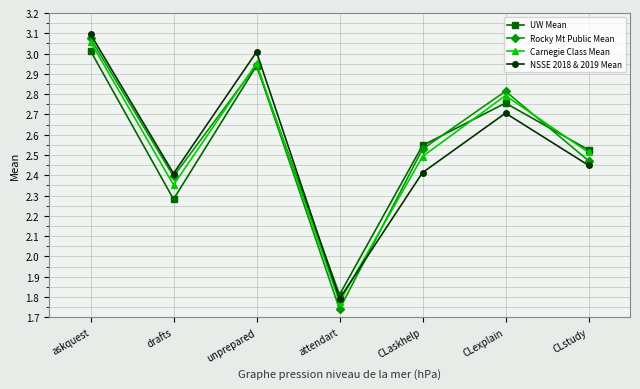

At which label does NSSE 2018 & 2019 Mean first exceed 2?

askquest